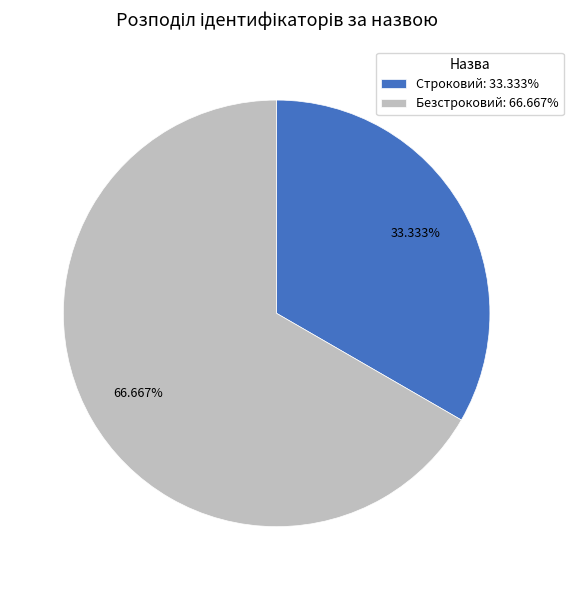

Which slice represents more than half of the pie?

Безстроковий